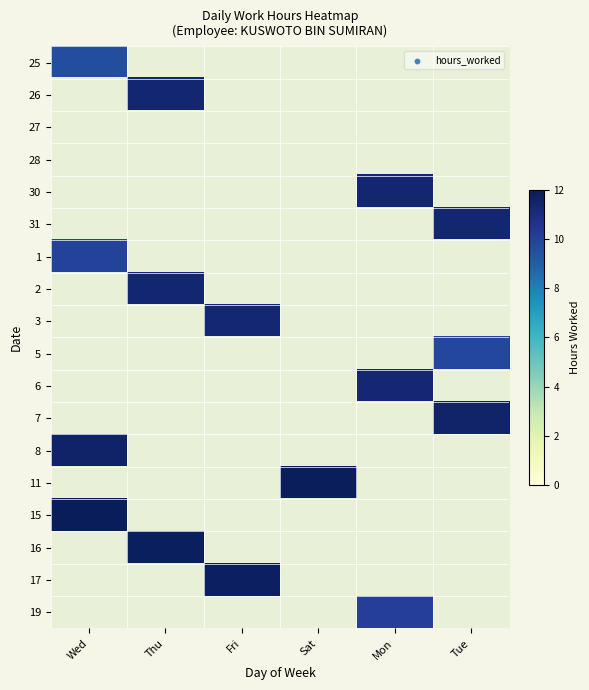

What is the smallest value displayed?

9.6